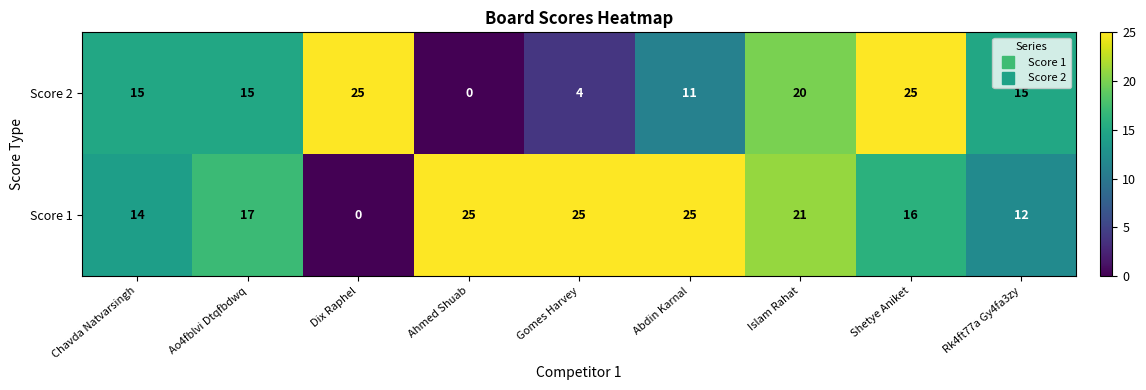

Which series has the largest total across all categories?

Score 1